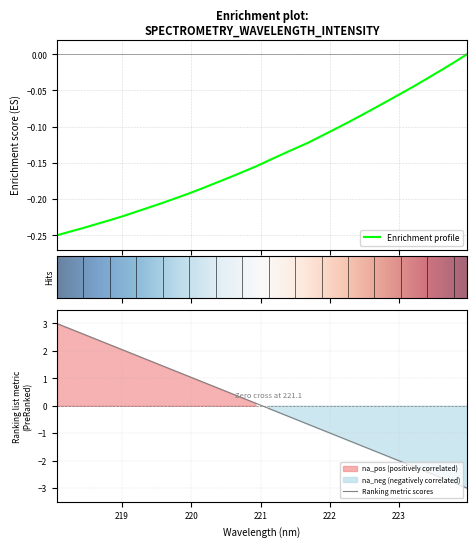

True or false: the data shows -0.4 at 218.0596.

False